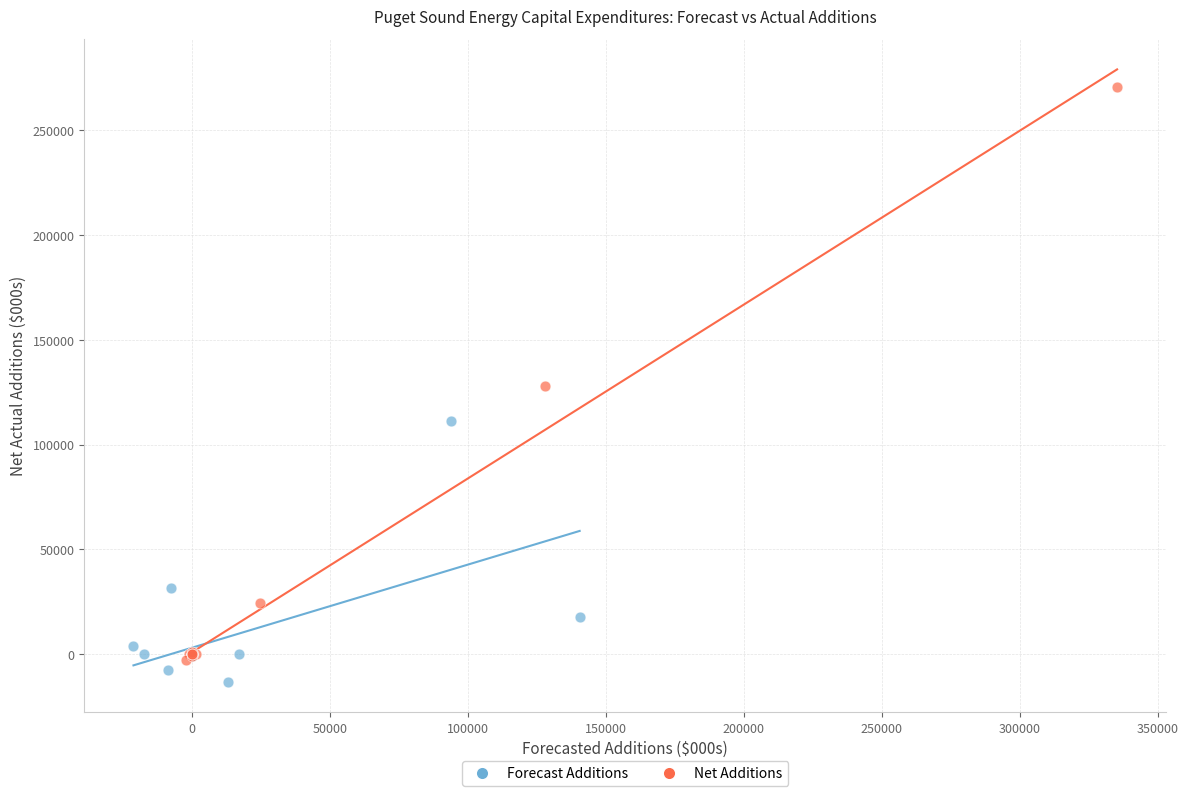

What are all the series names shown in the legend?

Forecast Additions, Net Additions